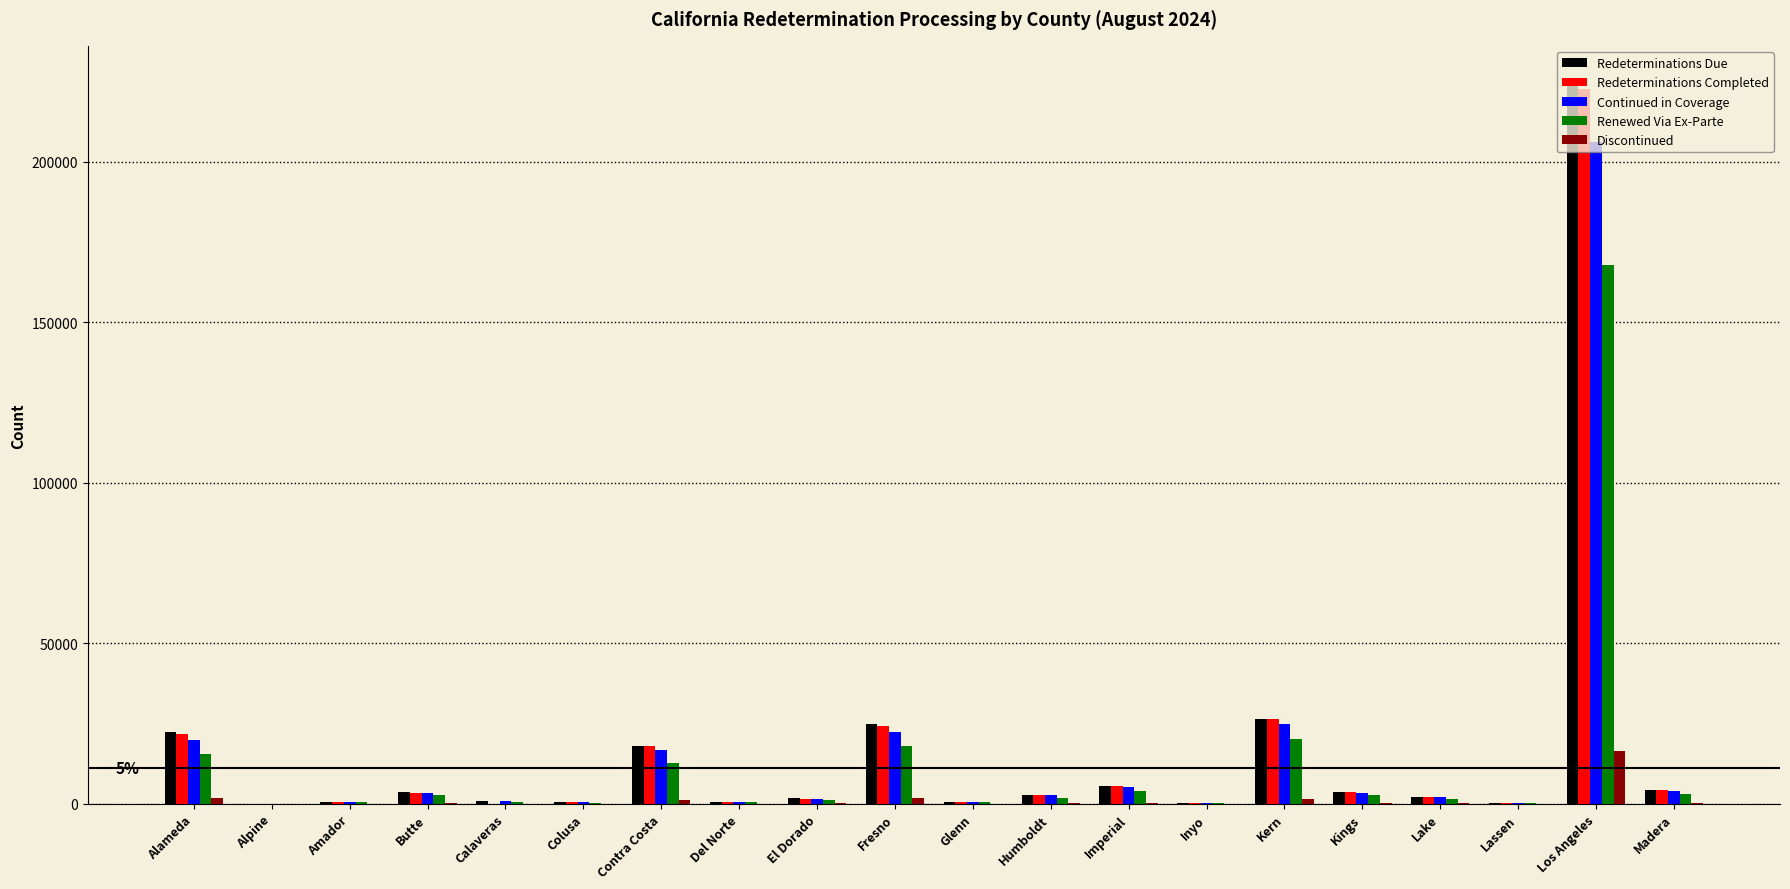

At which label does Redeterminations Due reach its peak?

Los Angeles